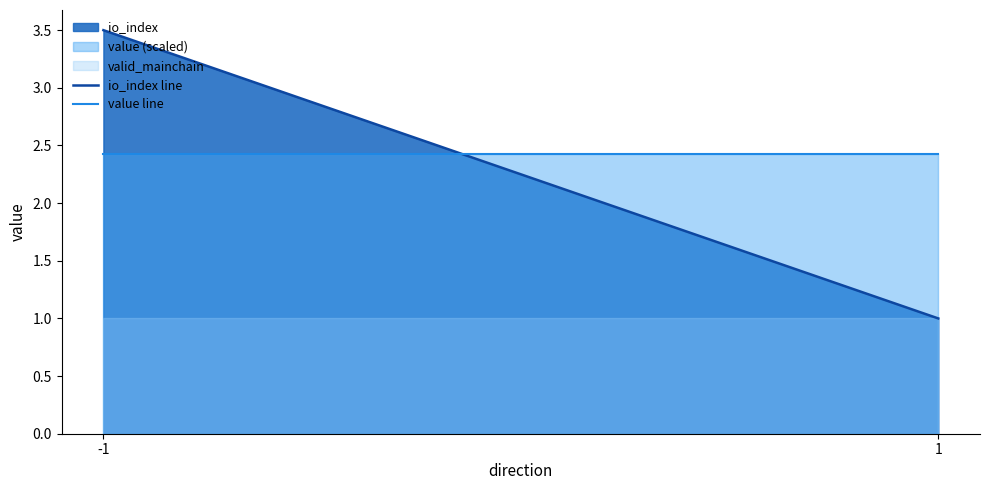

Between -1 and 1, which series saw the biggest shift?

io_index